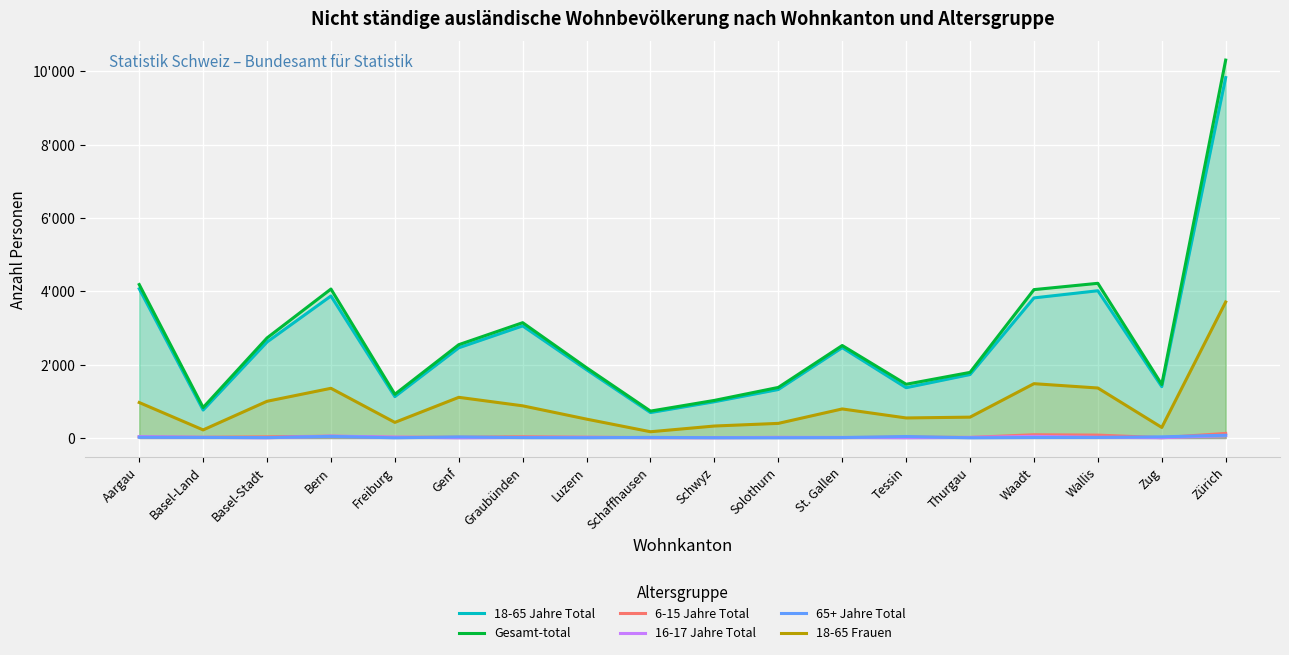

How many interior local valleys does the 16-17 Jahre Total series have?

5